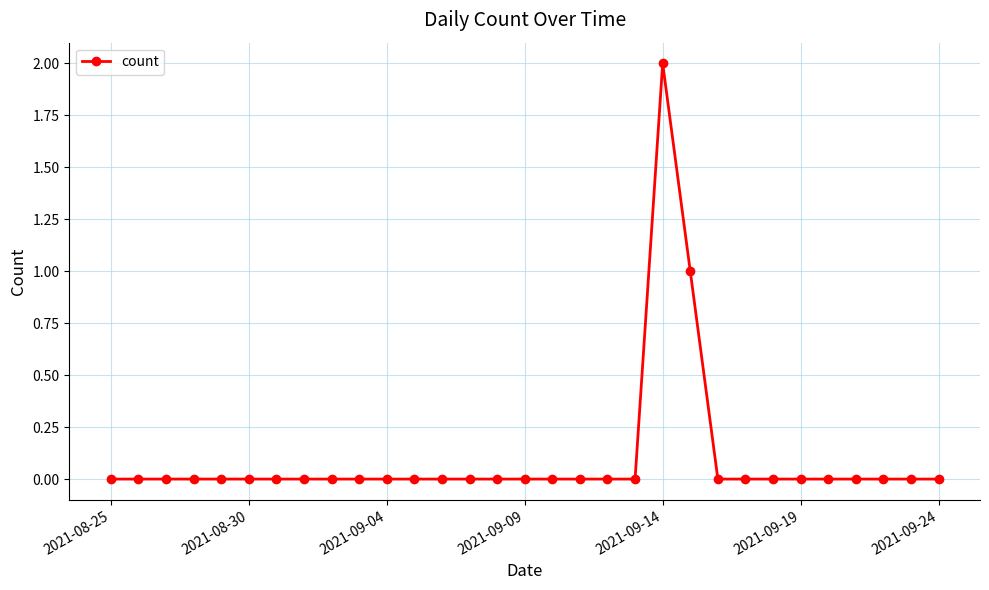

What is the sum of all values?

3